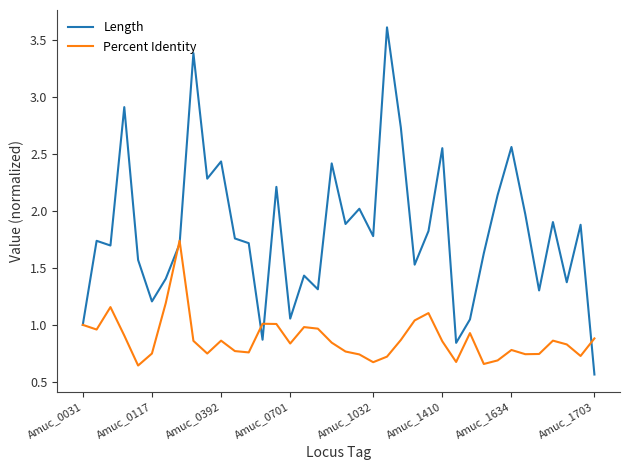

After their last crossing, which series has the higher values: Length or Percent Identity?

Percent Identity